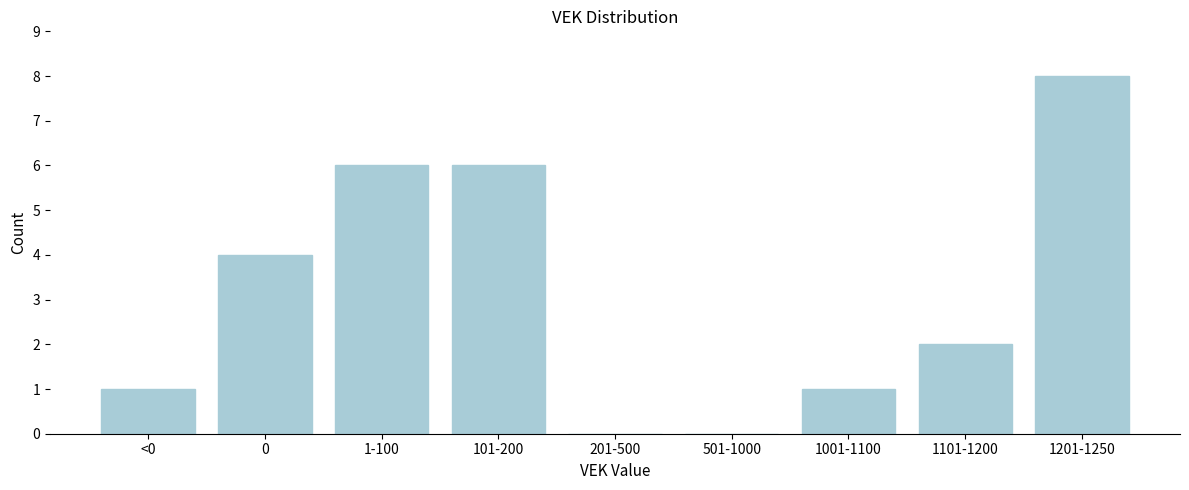

Reading left to right, list all the values displayed in this chart.

<0=1	0=4	1-100=6	101-200=6	201-500=0	501-1000=0	1001-1100=1	1101-1200=2	1201-1250=8